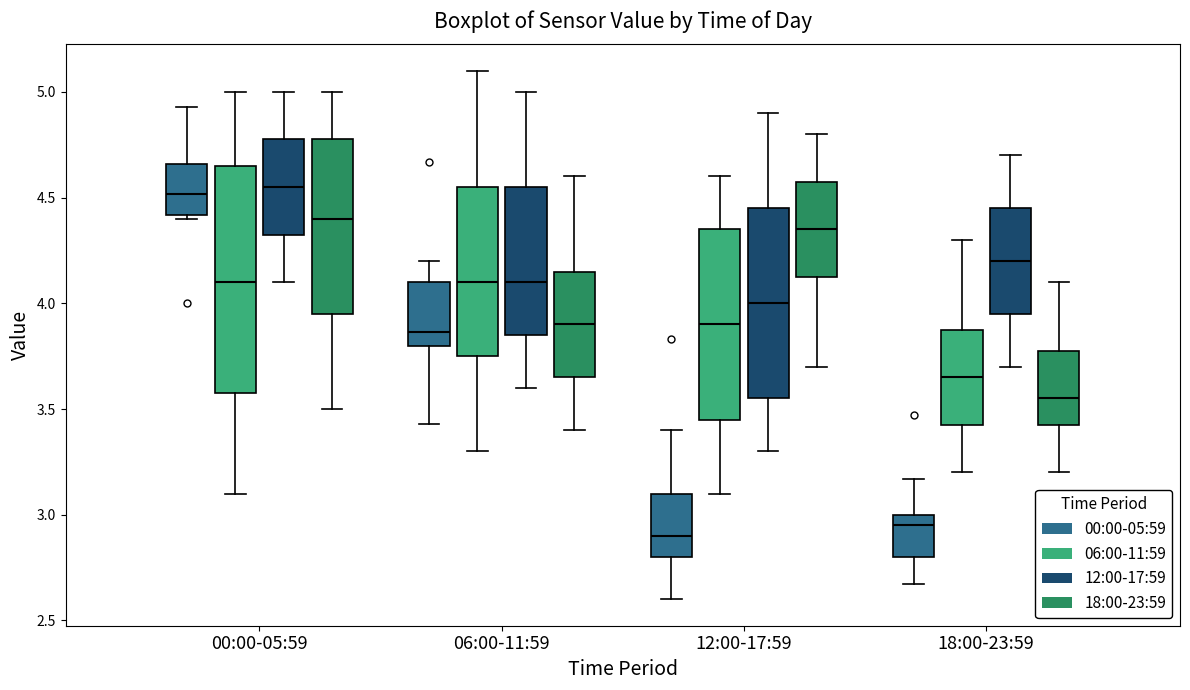

Reading left to right, transcribe this box plot: for each box, give where its median line is, the range the box spans, and where its two whiskers end, as read against the y-axis. The values are not printed on the chart, so give them approximately, as read against the axis.

00:00-05:59 (00:00-05:59): median 4.50, box 4.40 to 4.65, whiskers 4.40 (just below the box's lower edge) to 4.95
00:00-05:59 (06:00-11:59): median 4.10, box 3.60 to 4.65, whiskers 3.10 to 5.00
00:00-05:59 (12:00-17:59): median 4.55, box 4.35 to 4.80, whiskers 4.10 to 5.00
00:00-05:59 (18:00-23:59): median 4.40, box 3.95 to 4.80, whiskers 3.50 to 5.00
06:00-11:59 (00:00-05:59): median 3.85, box 3.80 to 4.10, whiskers 3.45 to 4.20
06:00-11:59 (06:00-11:59): median 4.10, box 3.75 to 4.55, whiskers 3.30 to 5.10
06:00-11:59 (12:00-17:59): median 4.10, box 3.85 to 4.55, whiskers 3.60 to 5.00
06:00-11:59 (18:00-23:59): median 3.90, box 3.65 to 4.15, whiskers 3.40 to 4.60
12:00-17:59 (00:00-05:59): median 2.90, box 2.80 to 3.10, whiskers 2.60 to 3.40
12:00-17:59 (06:00-11:59): median 3.90, box 3.45 to 4.35, whiskers 3.10 to 4.60
12:00-17:59 (12:00-17:59): median 4.00, box 3.55 to 4.45, whiskers 3.30 to 4.90
12:00-17:59 (18:00-23:59): median 4.35, box 4.15 to 4.60, whiskers 3.70 to 4.80
18:00-23:59 (00:00-05:59): median 2.95, box 2.80 to 3.00, whiskers 2.65 to 3.15
18:00-23:59 (06:00-11:59): median 3.65, box 3.45 to 3.90, whiskers 3.20 to 4.30
18:00-23:59 (12:00-17:59): median 4.20, box 3.95 to 4.45, whiskers 3.70 to 4.70
18:00-23:59 (18:00-23:59): median 3.55, box 3.45 to 3.80, whiskers 3.20 to 4.10